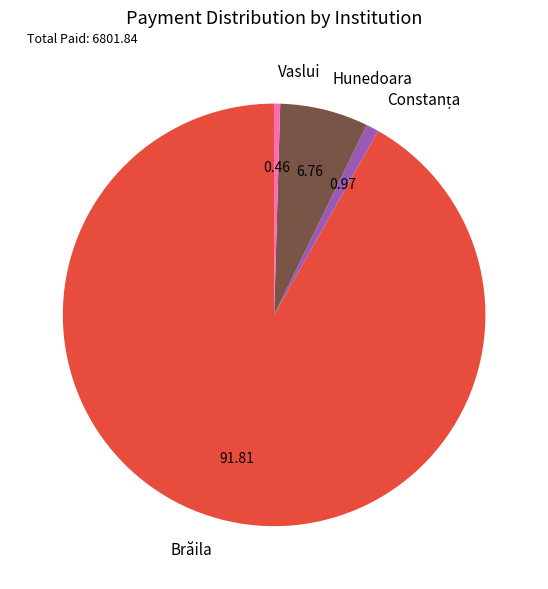

Does Brăila account for over 50% of the chart?

Yes